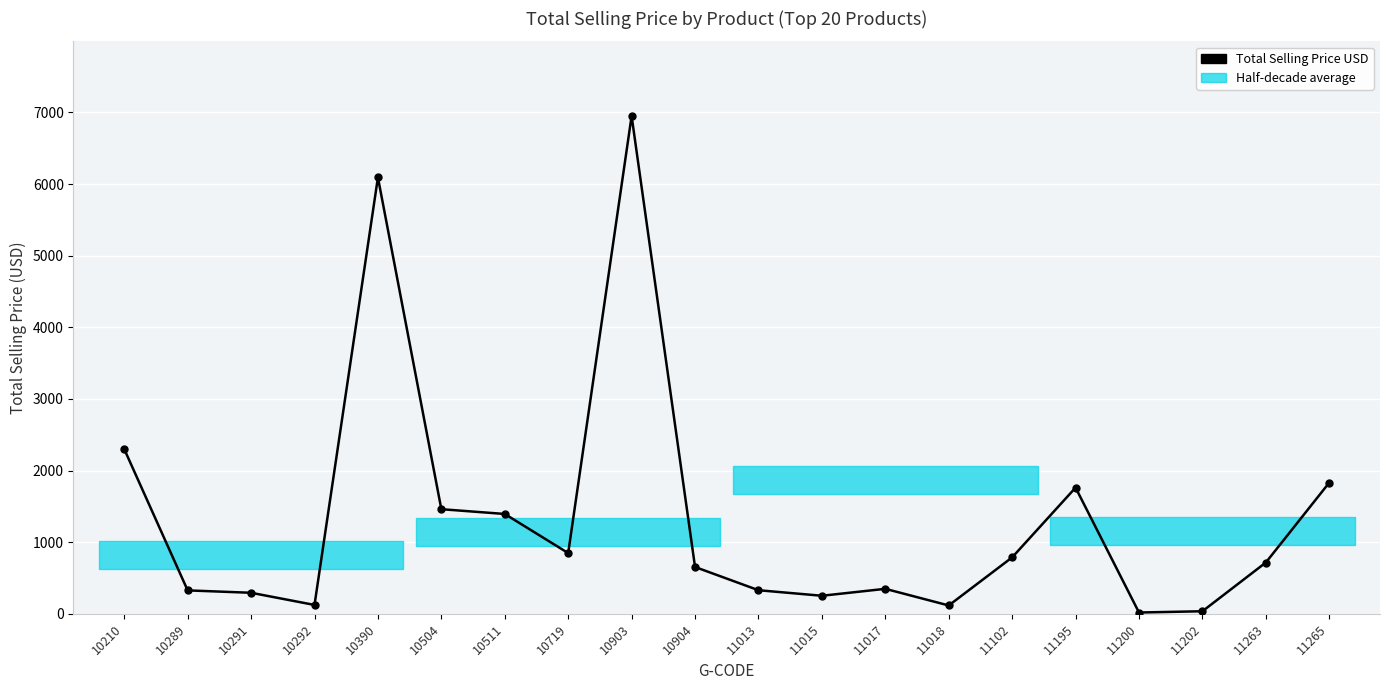

The chart shows a value of 11.8 at 11200. True or false?

False